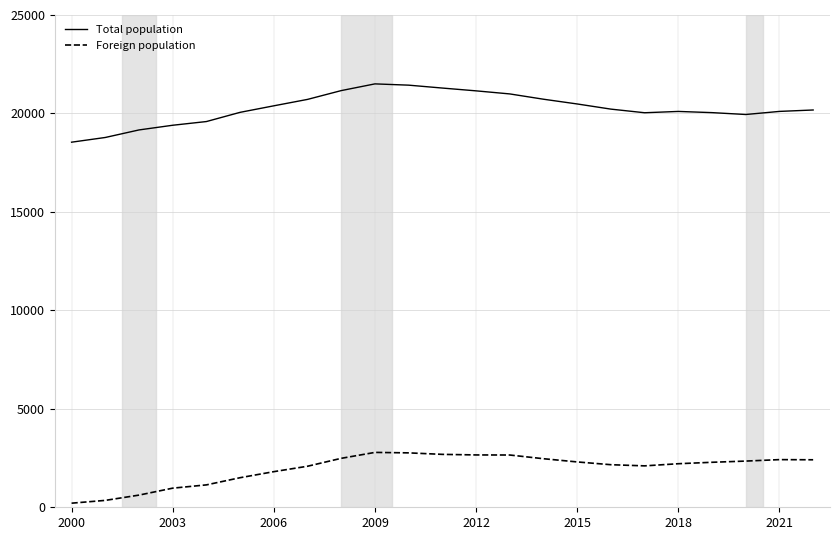

True or false: Total population and Foreign population cross at least once.

False